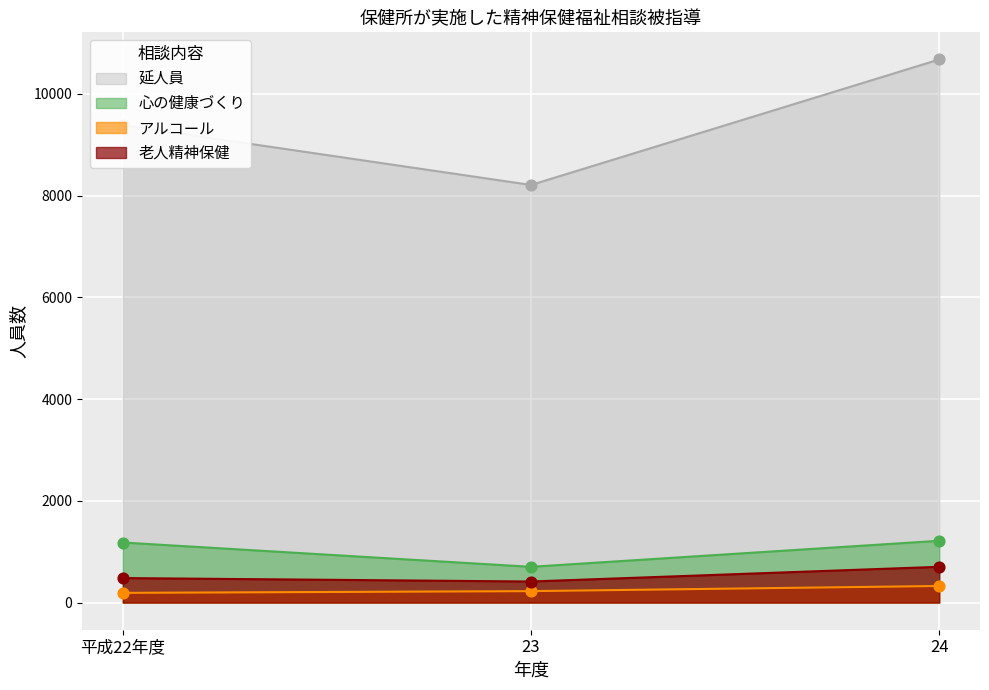

At which category is the sum across all series the highest?

24